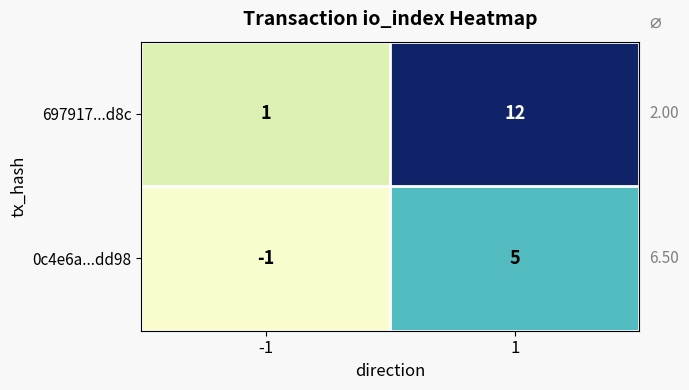

Which series has the largest total across all categories?

697917...d8c